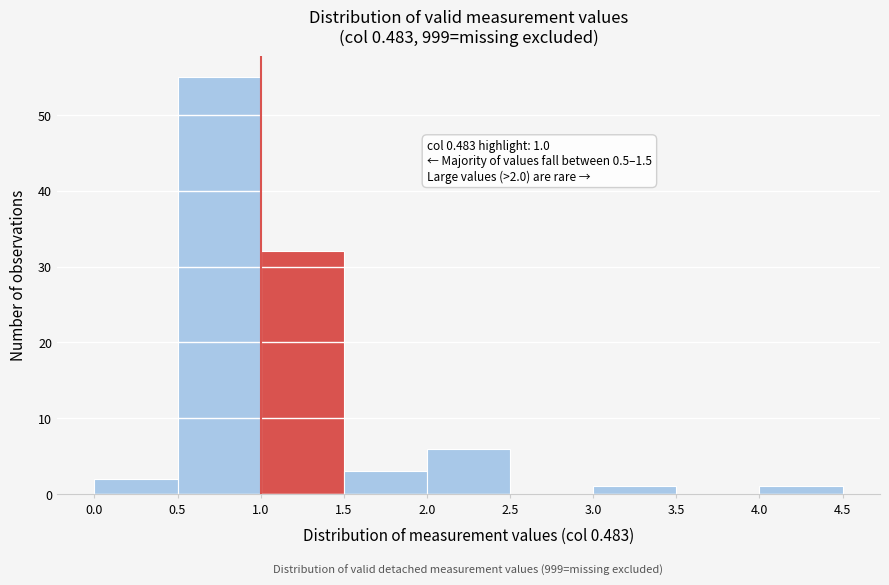

Over which range of the x-axis is the bar tallest?

0.5 to 1.0